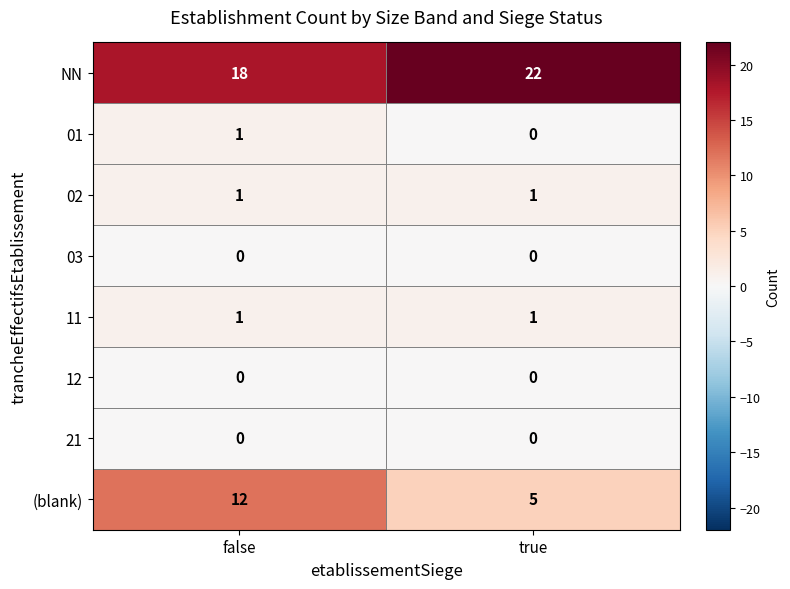

What is the sum of all NN values?

40